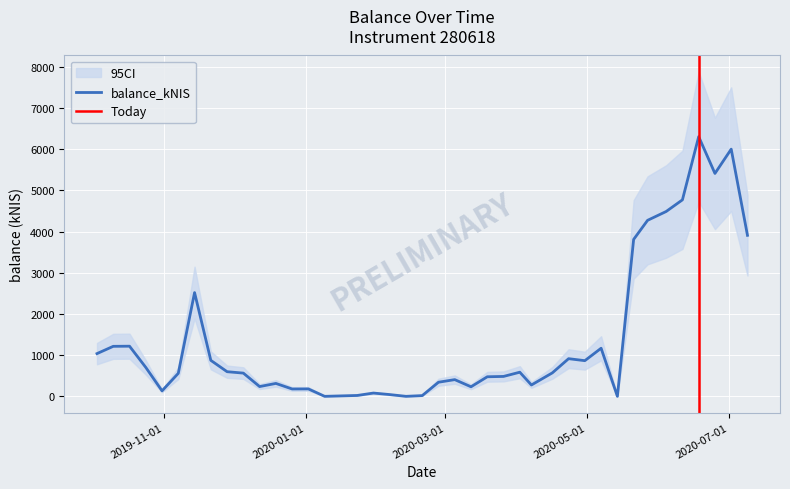

What is the average value?

1393.7